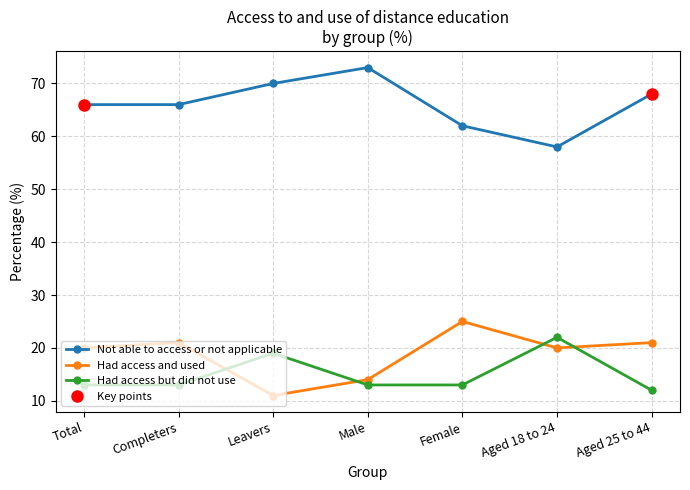

What is the approximate value of Not able to access or not applicable at Total?

66